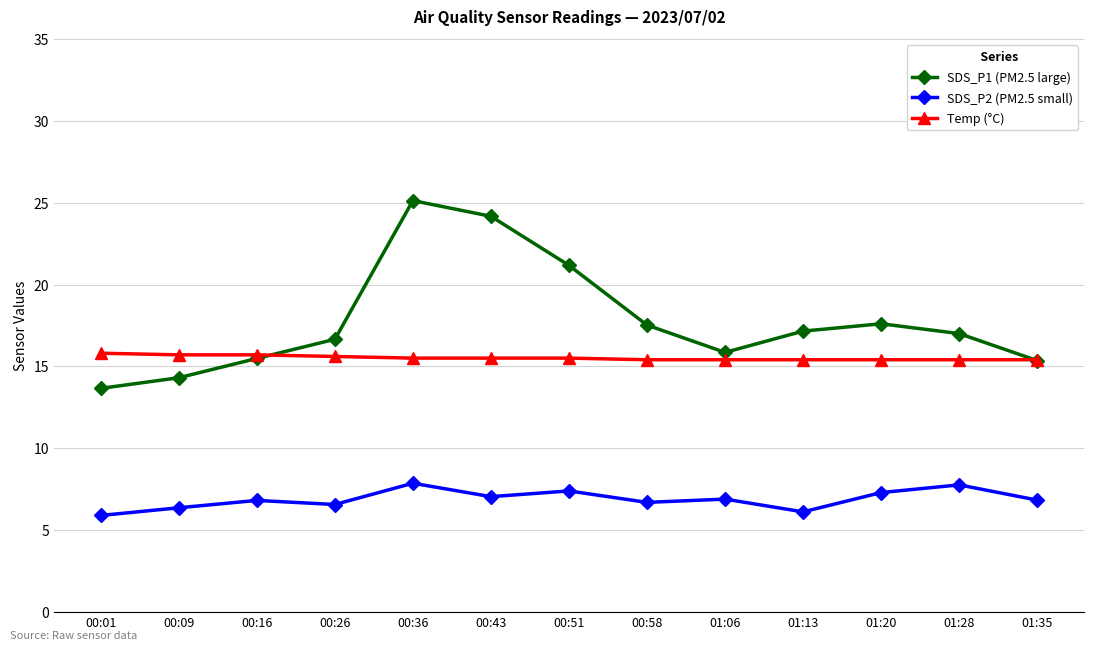

Rank the series by their average value, from lowest to highest.

SDS_P2 (PM2.5 small), Temp (°C), SDS_P1 (PM2.5 large)